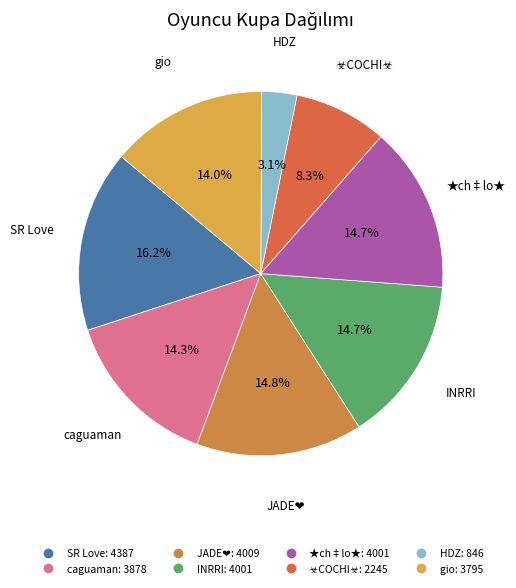

How many slices are in this pie chart?

8